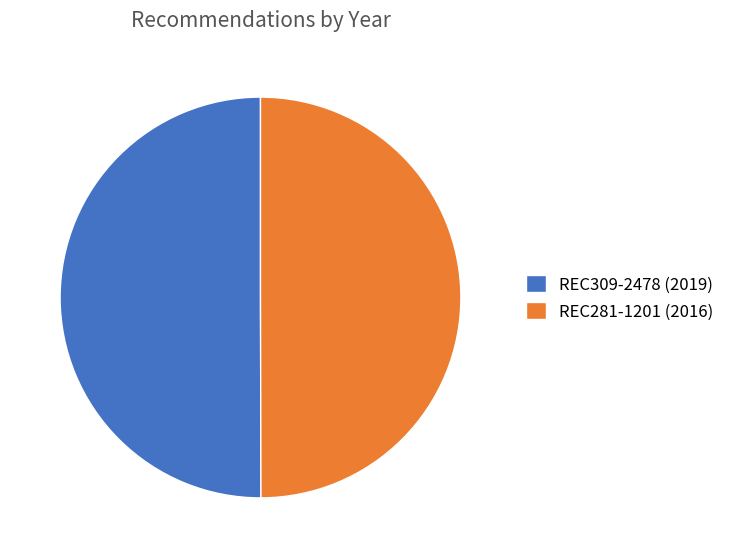

Is the sum of REC309-2478 (2019) and REC281-1201 (2016) greater than half?

Yes